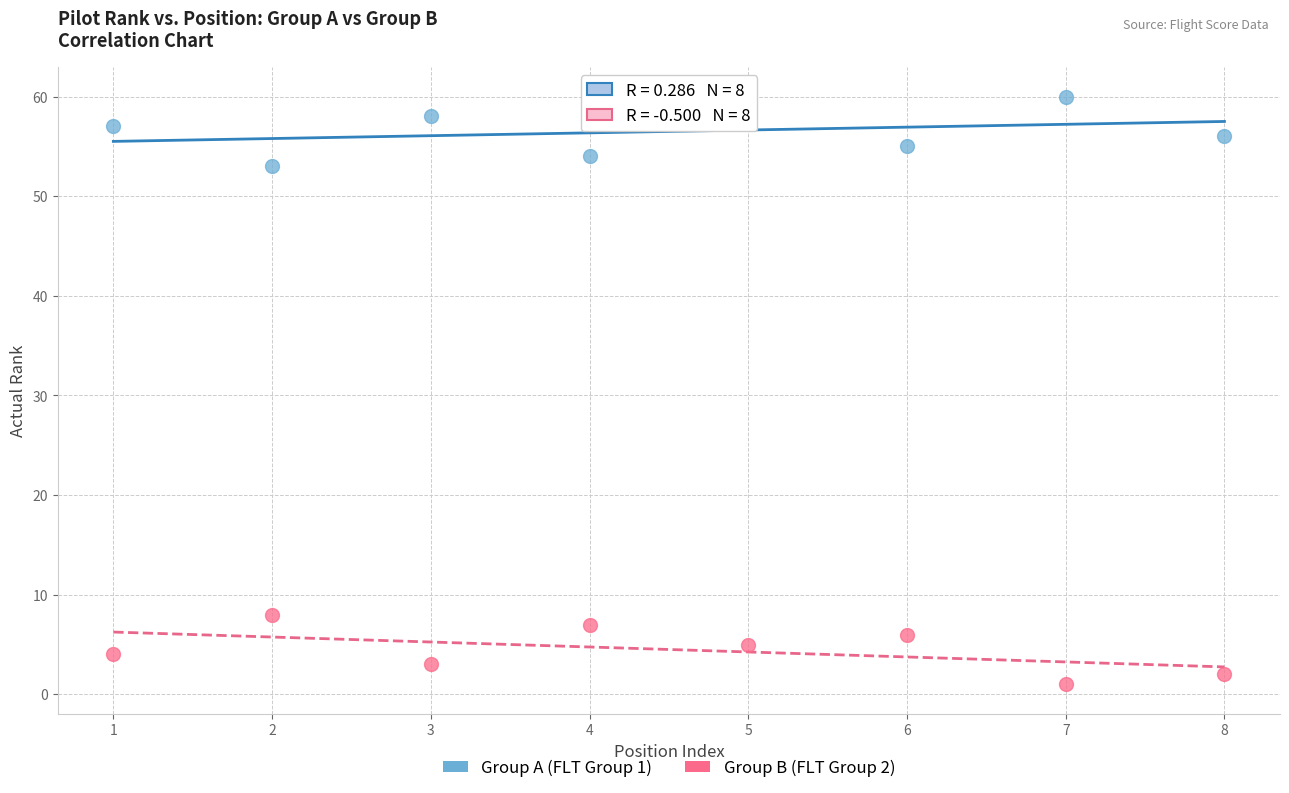

Which series reaches the maximum Y coordinate?

Group A (FLT Group 1)